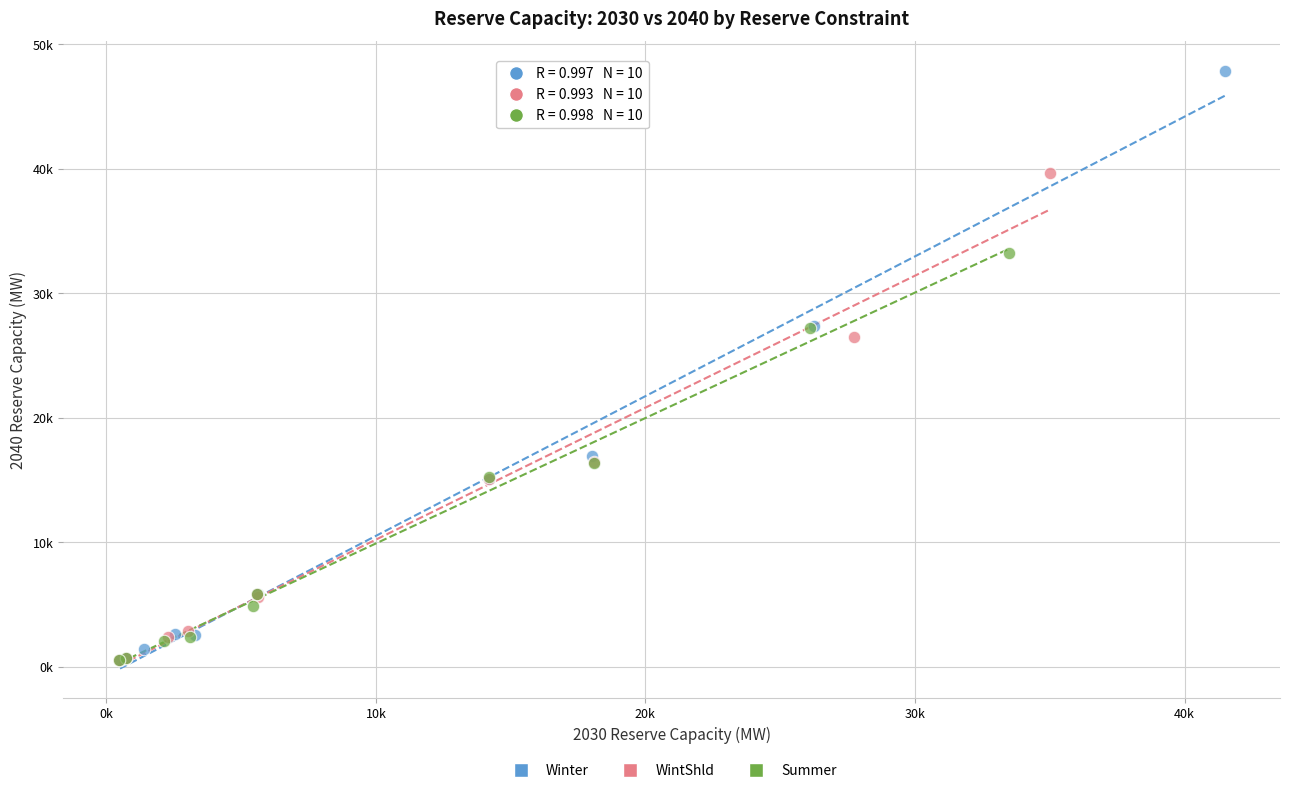

Which series contains the highest Y value?

Winter